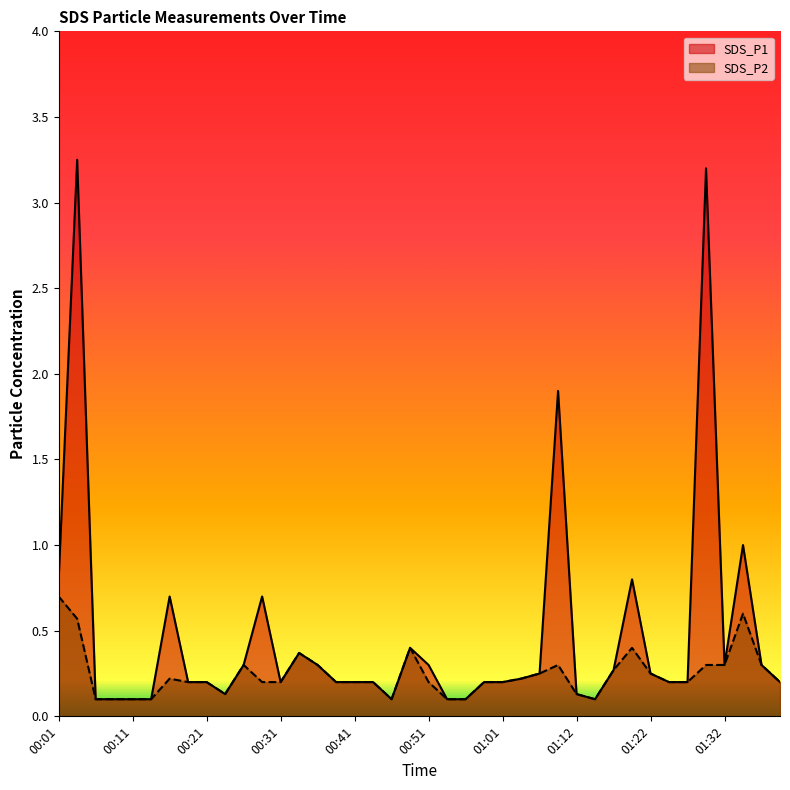

Which series changed the most between 00:26 and 01:24?

SDS_P1